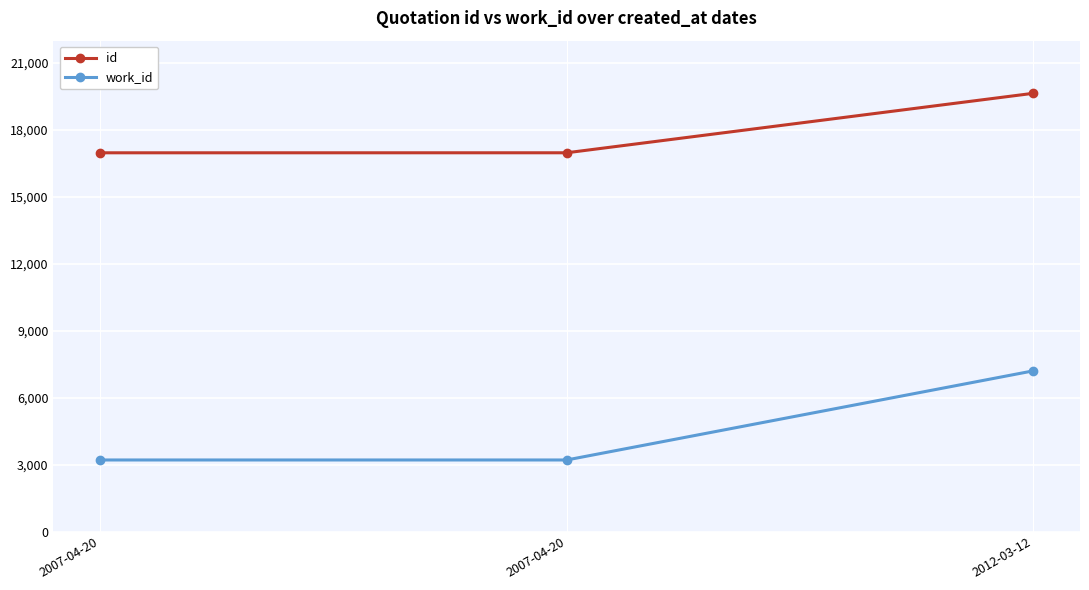

The value of work_id at 2012-03-12 is 7201. True or false?

True